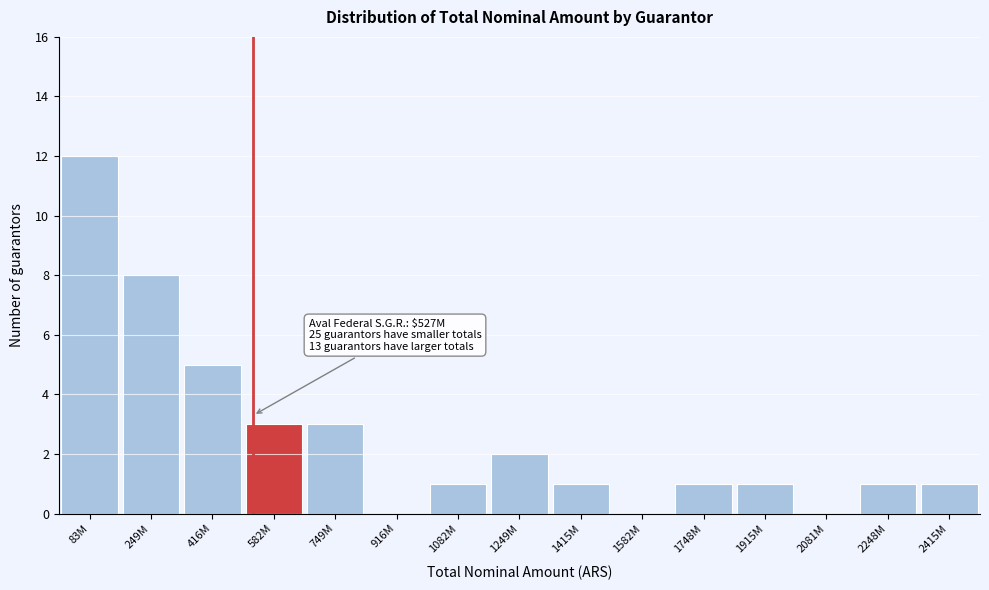

Reading left to right, extract all data points from this chart.

83M=12	249M=8	416M=5	582M=3	749M=3	916M=0	1082M=1	1249M=2	1415M=1	1582M=0	1748M=1	1915M=1	2081M=0	2248M=1	2415M=1